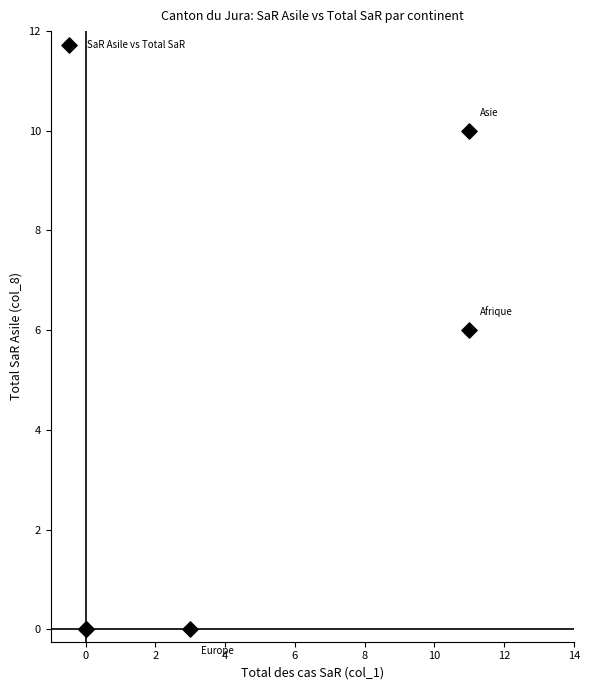

What Y value in the scatter plot is closest to 5?

6